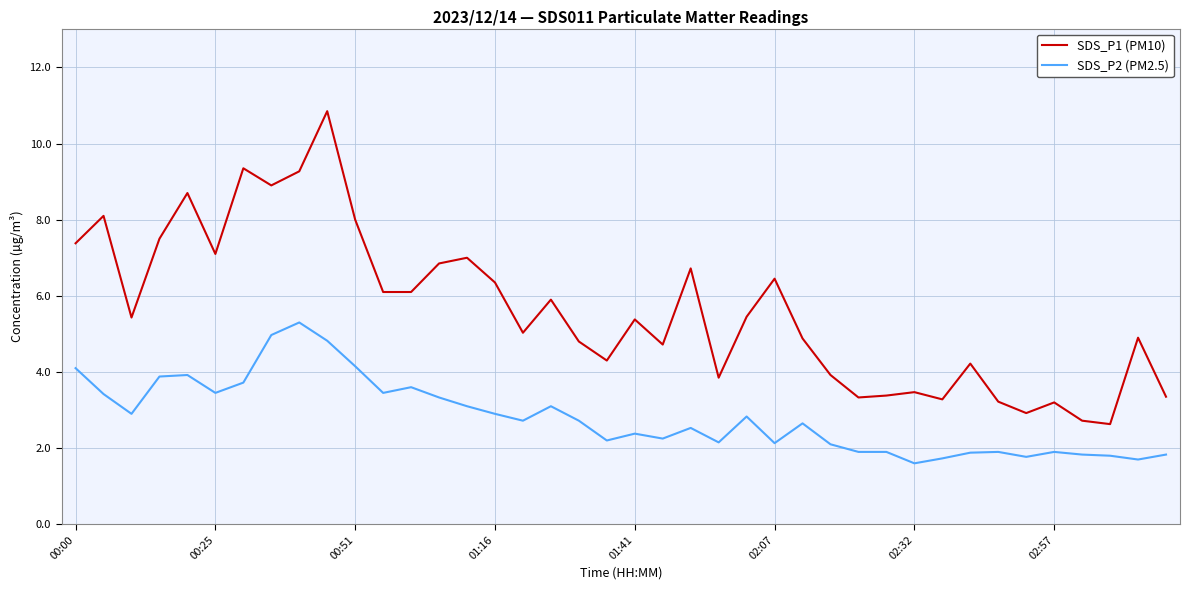

What is the difference between the maximum and minimum values in the SDS_P1 (PM10) series?

8.2